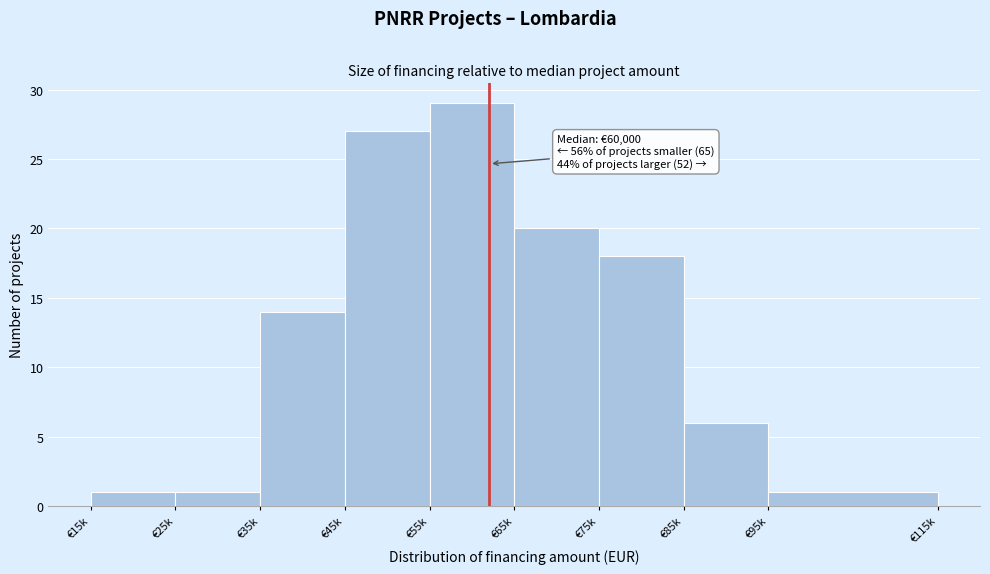

Reading left to right, list all the values displayed in this chart.

1	1	14	27	29	20	18	6	1